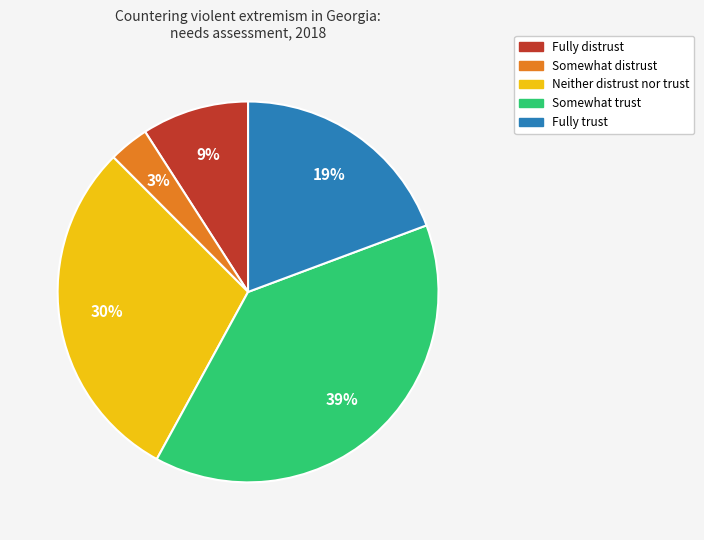

What is the smallest slice in the pie chart?

Somewhat distrust